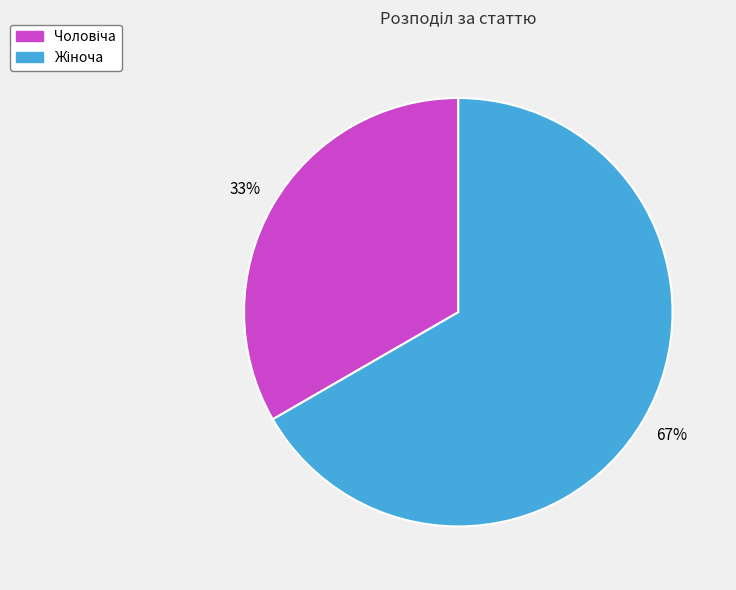

To the nearest percent, what is the average slice percentage?

50%